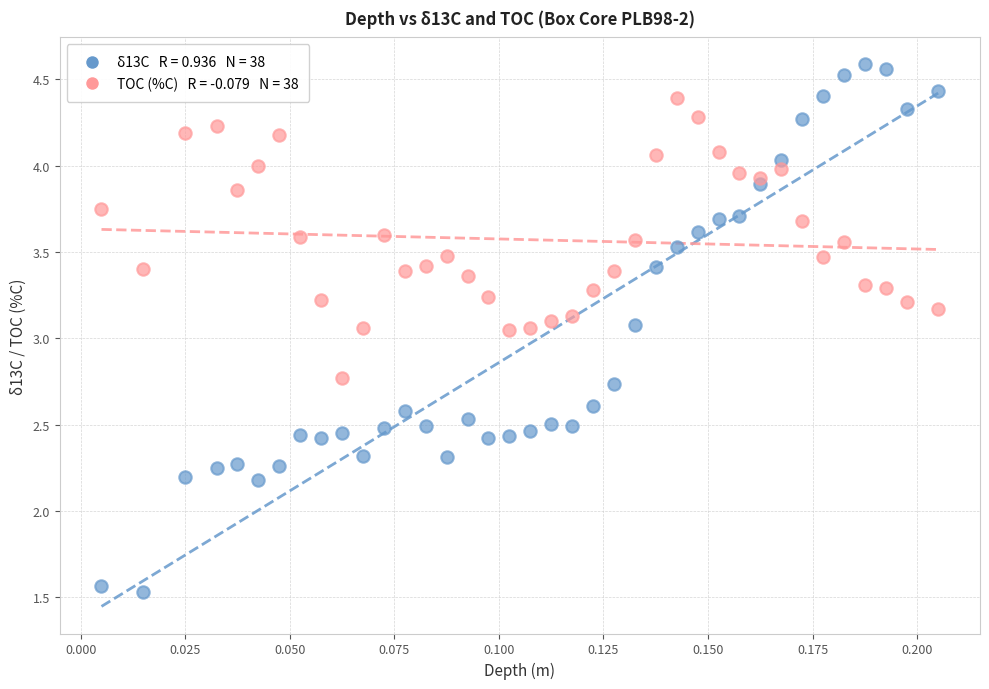

How many data points are displayed?

76